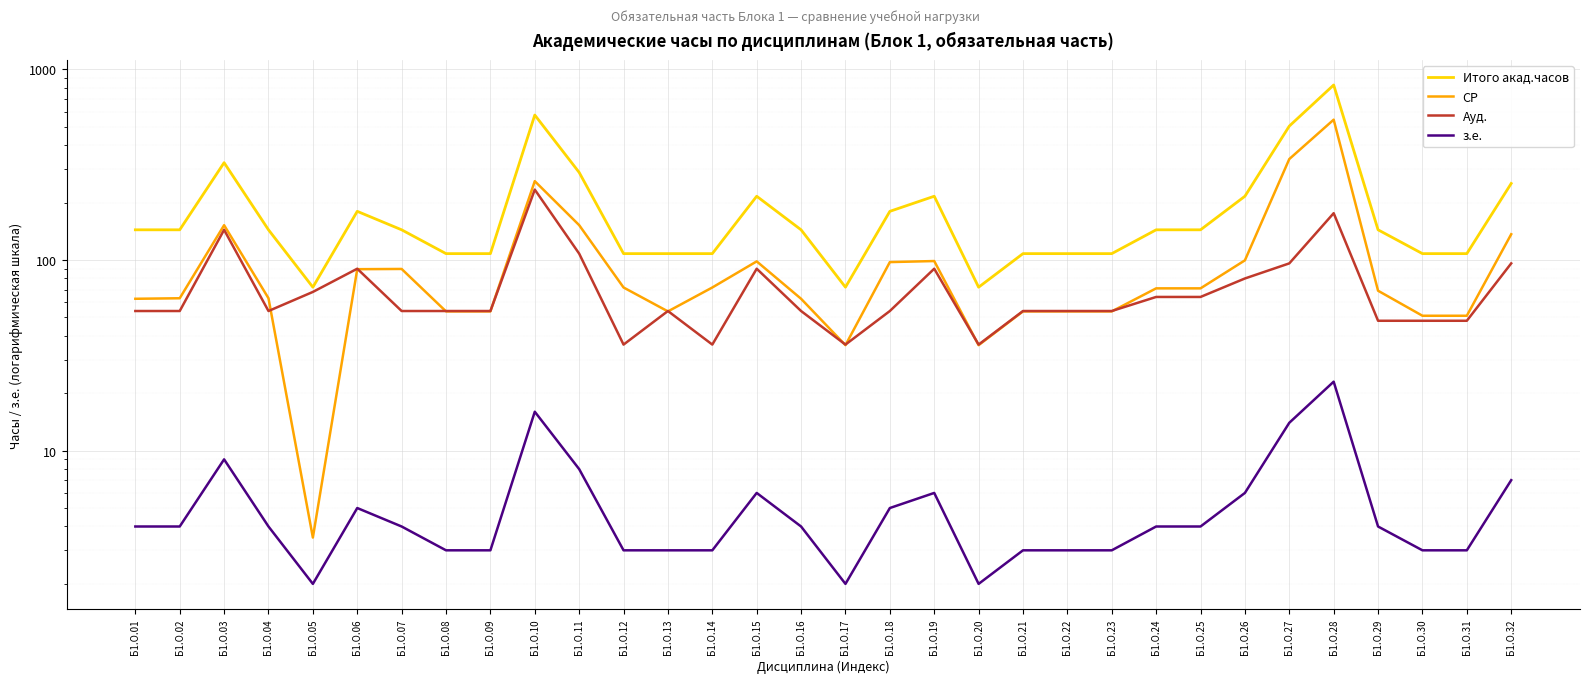

Between which two adjacent categories do Ауд. and СР first intersect?

Б1.О.04 and Б1.О.05